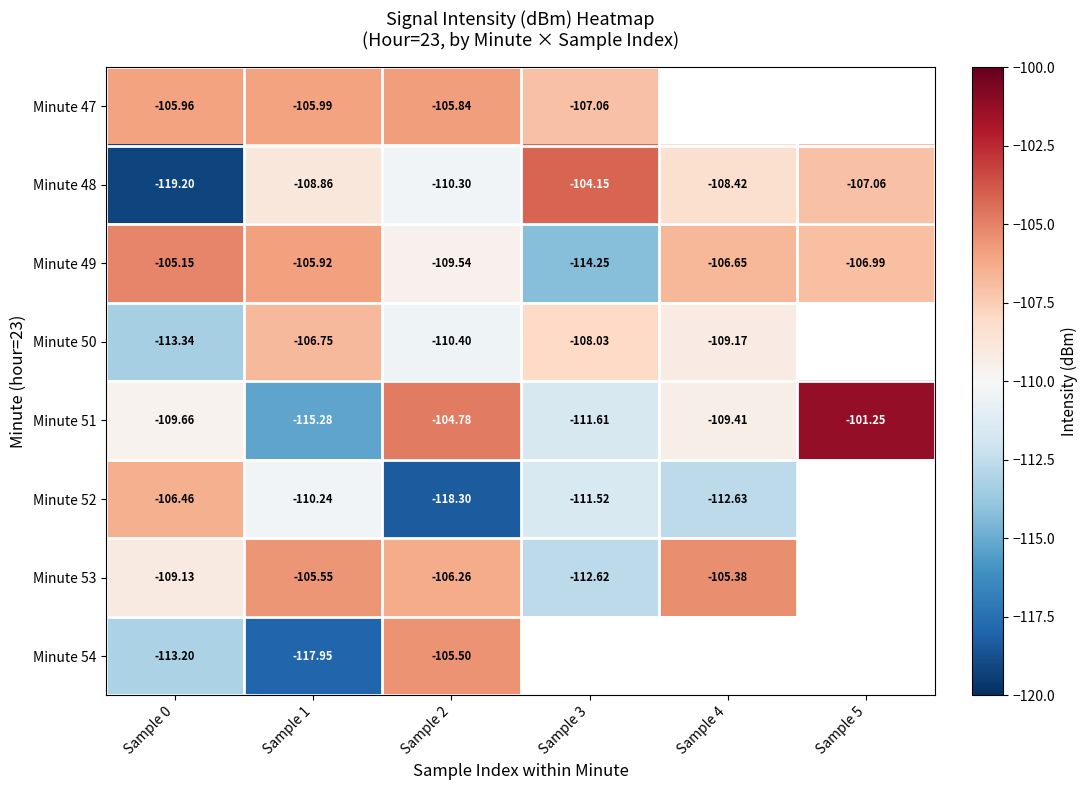

Count the number of data series in this chart.

8